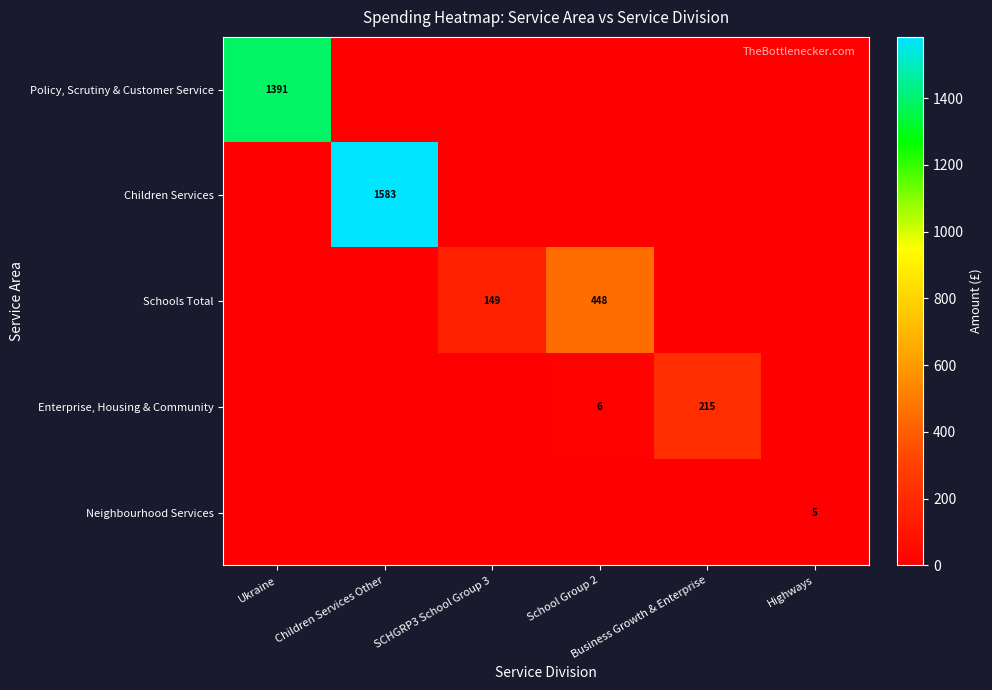

True or false: Neighbourhood Services has a value of 0.0 at School Group 2.

True